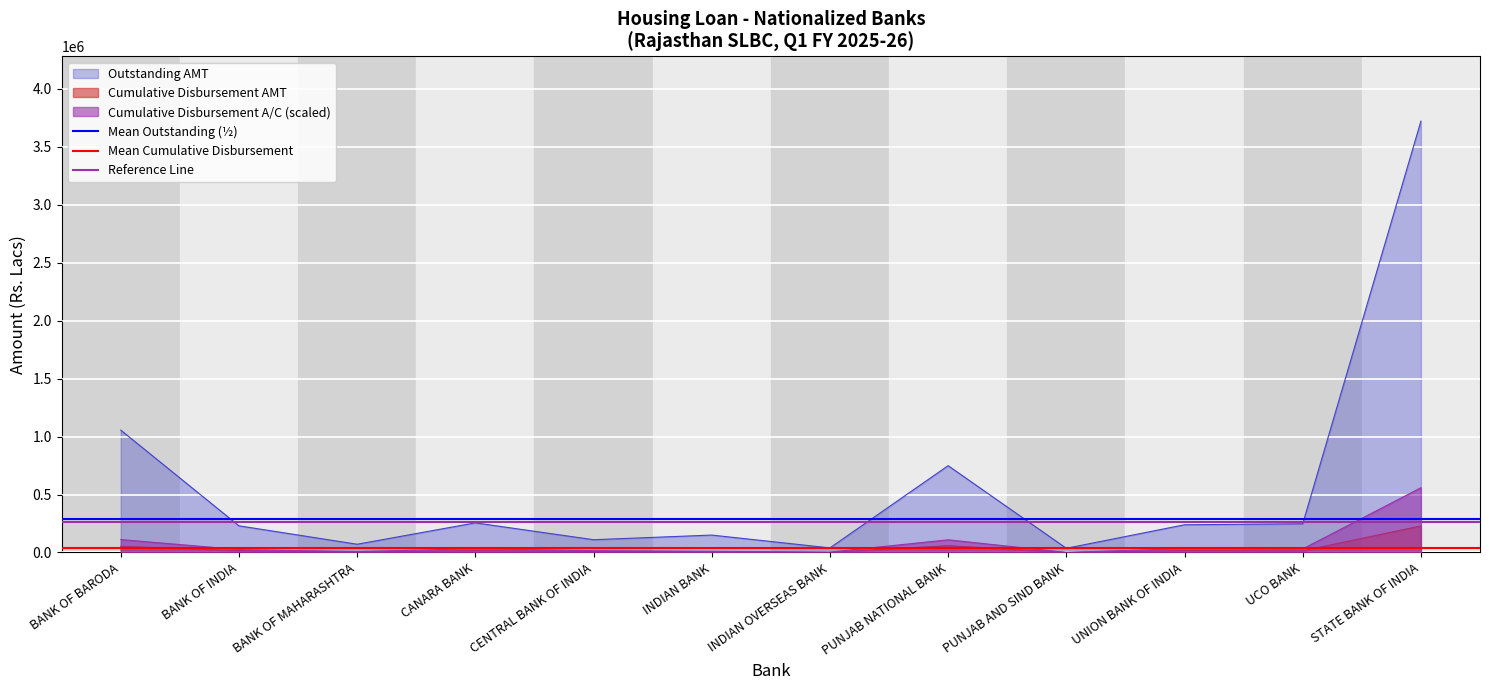

At which category is the sum across all series the highest?

BANK OF BARODA